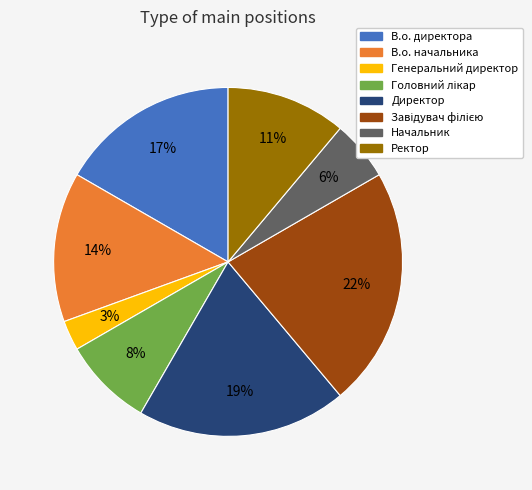

To the nearest percent, what percentage of the pie is Ректор?

11%